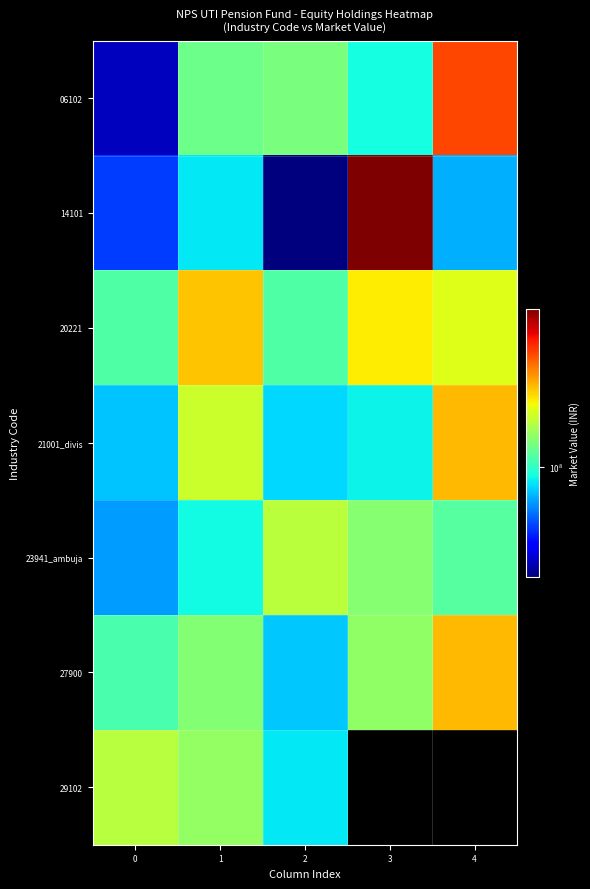

How many series are shown in this chart?

7